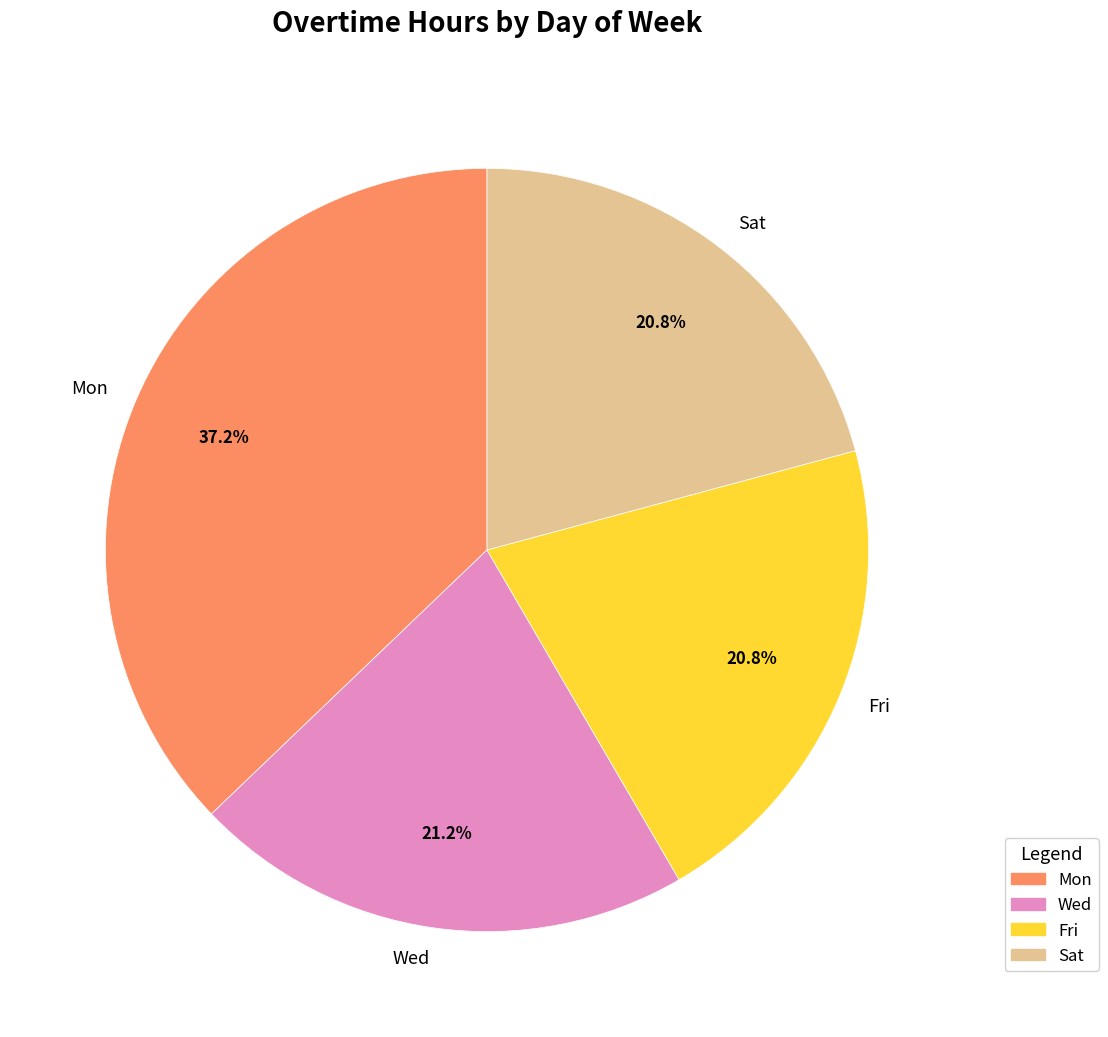

Which slice is the largest?

Mon